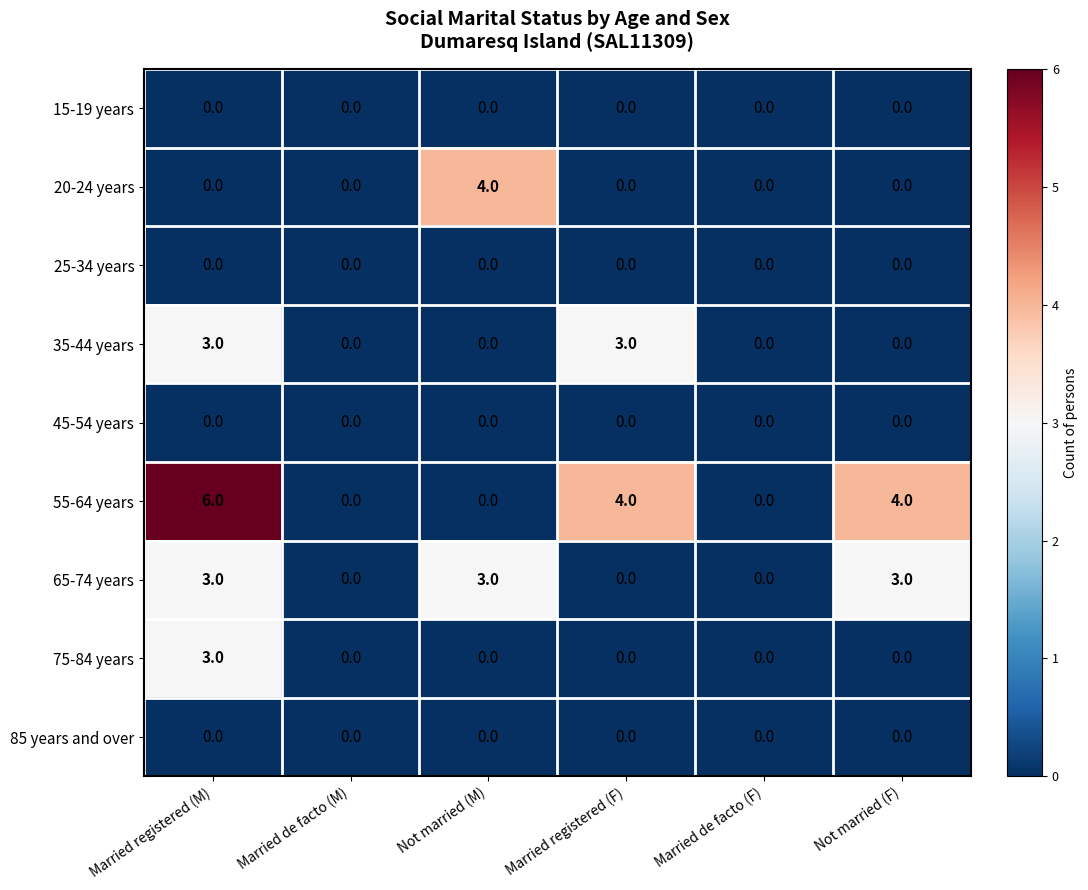

Between Married registered (M) and Married de facto (F), which series saw the biggest shift?

55-64 years